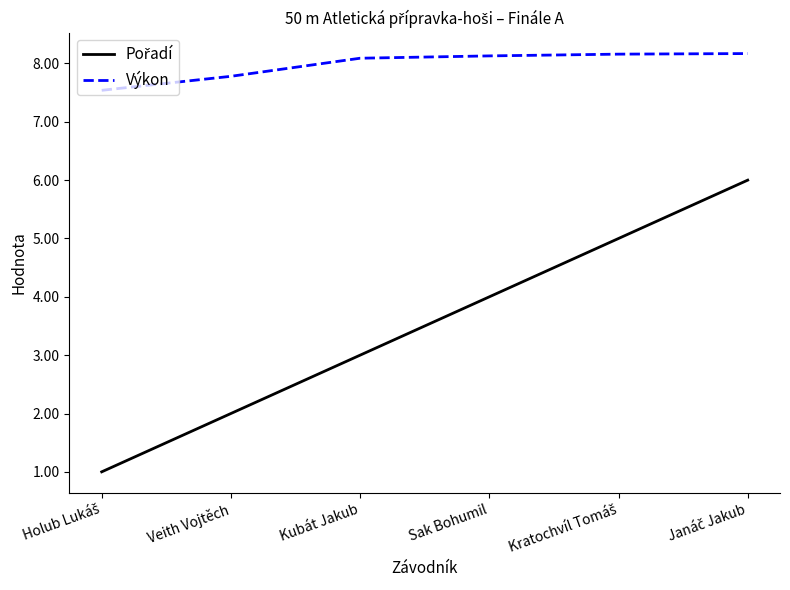

What is the smallest value displayed?

1.0